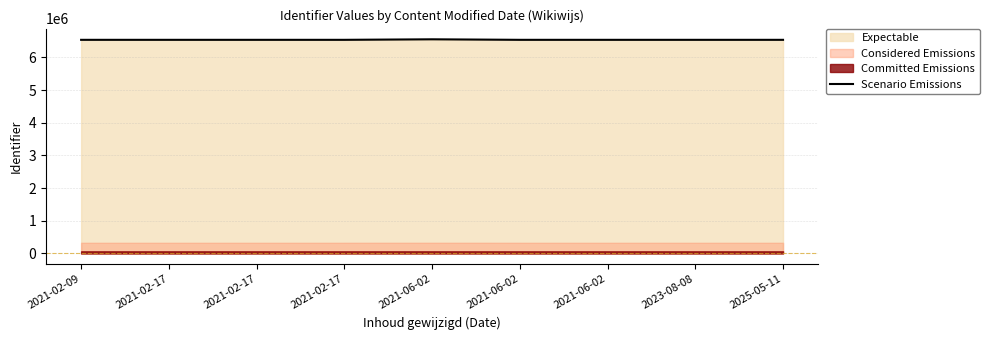

Is it true that the value at 2021-02-17 is 10983937?

False